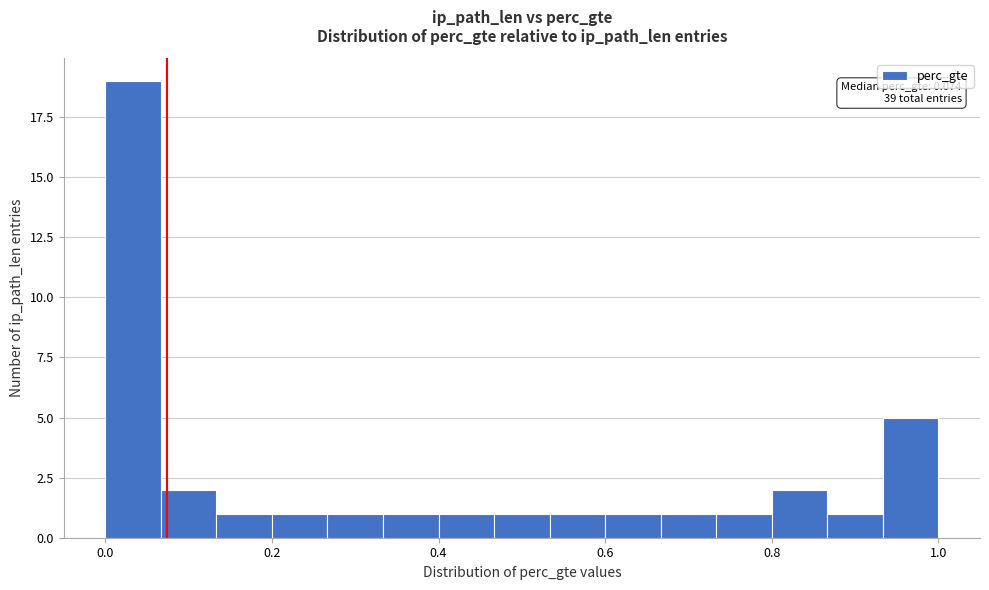

Around what value on the x-axis is the tallest bar? Give the approximate position of its centre, as read against the axis.

0.04